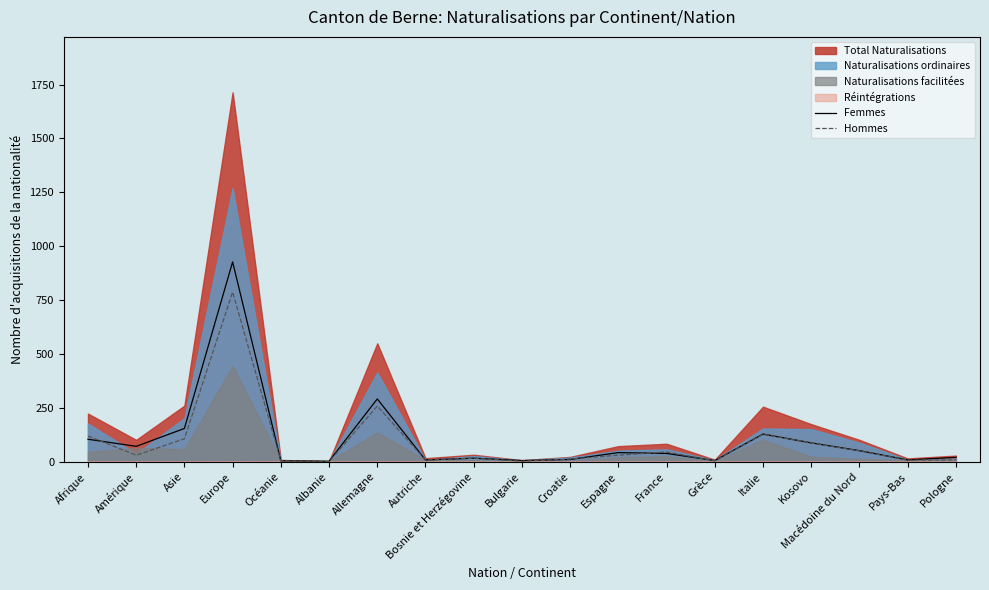

What is the highest value of the Femmes series?

927